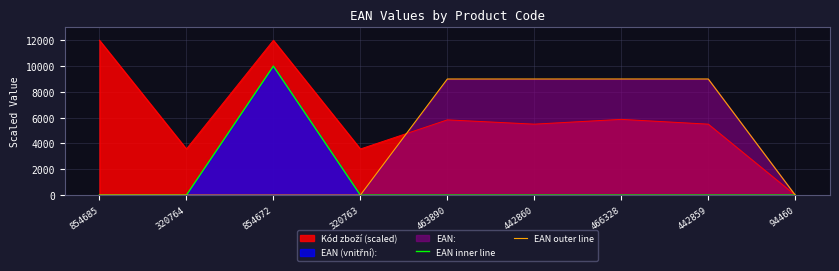

At which label does EAN outer line reach its minimum?

854685